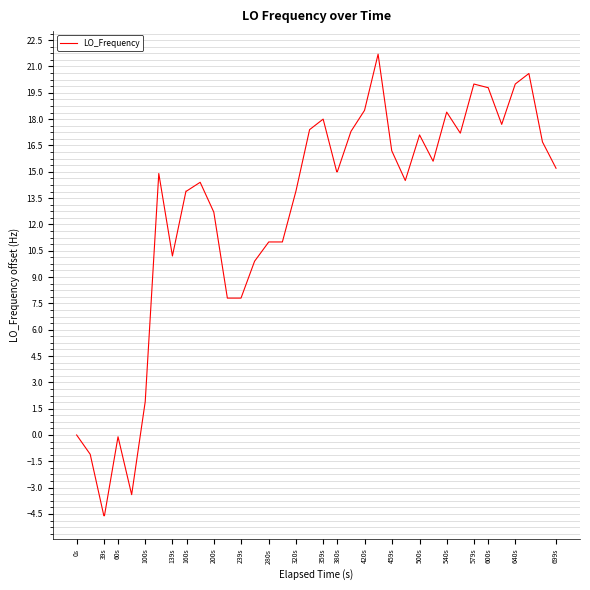

What is the difference between the maximum and minimum values?

26.3